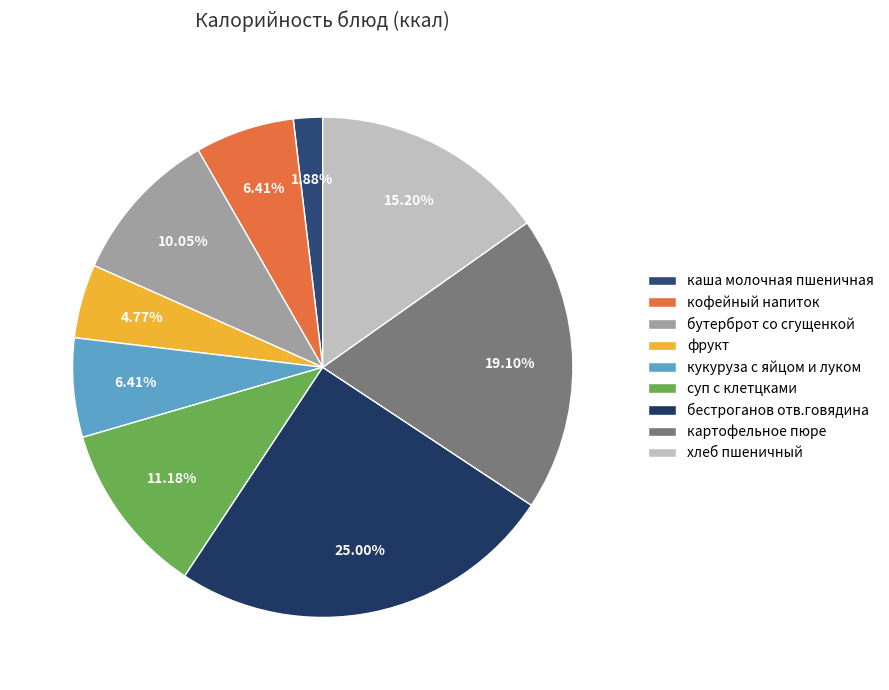

To the nearest percent, what is the difference between the largest and smallest slice percentages?

23%